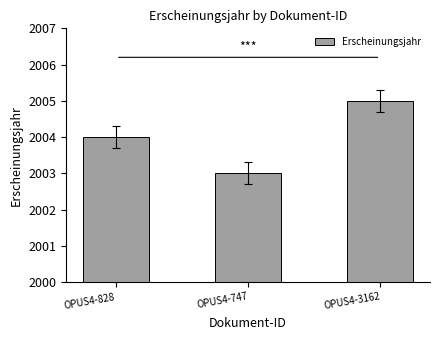

Read the value at OPUS4-828.

2004